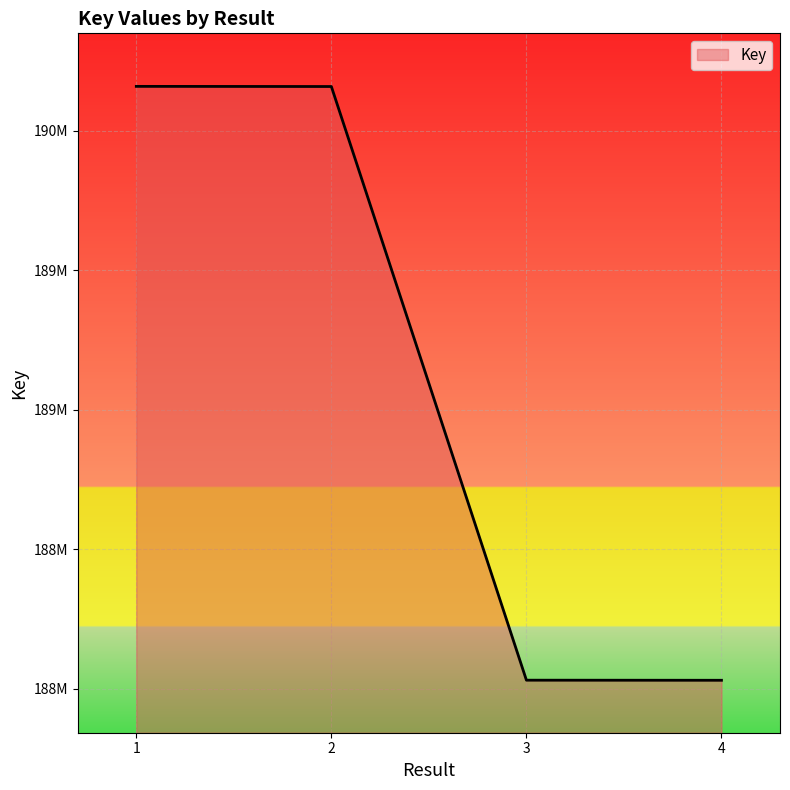

What is the value of the 4th point from the left?

188029946